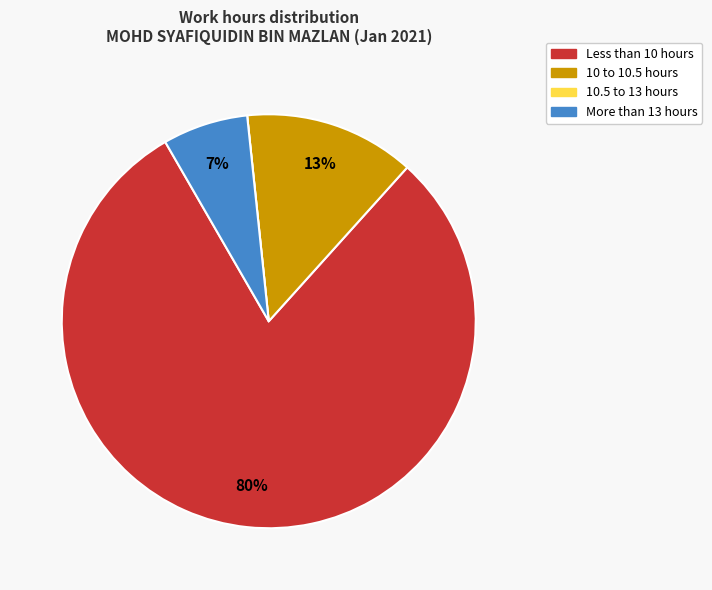

Is there any slice that represents more than half of the pie?

Yes